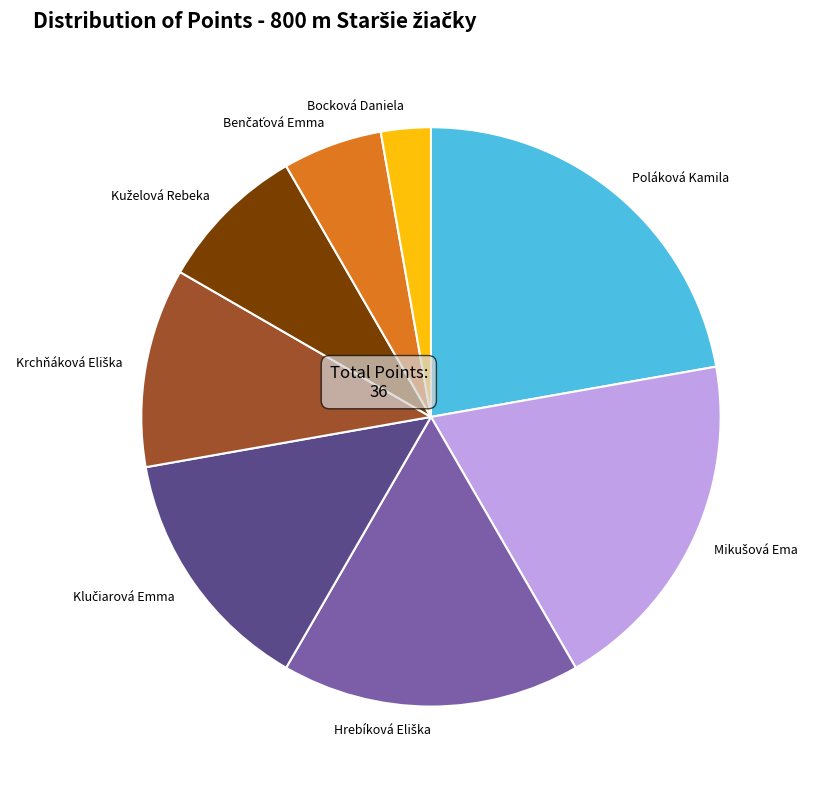

Does any single category account for the majority?

No